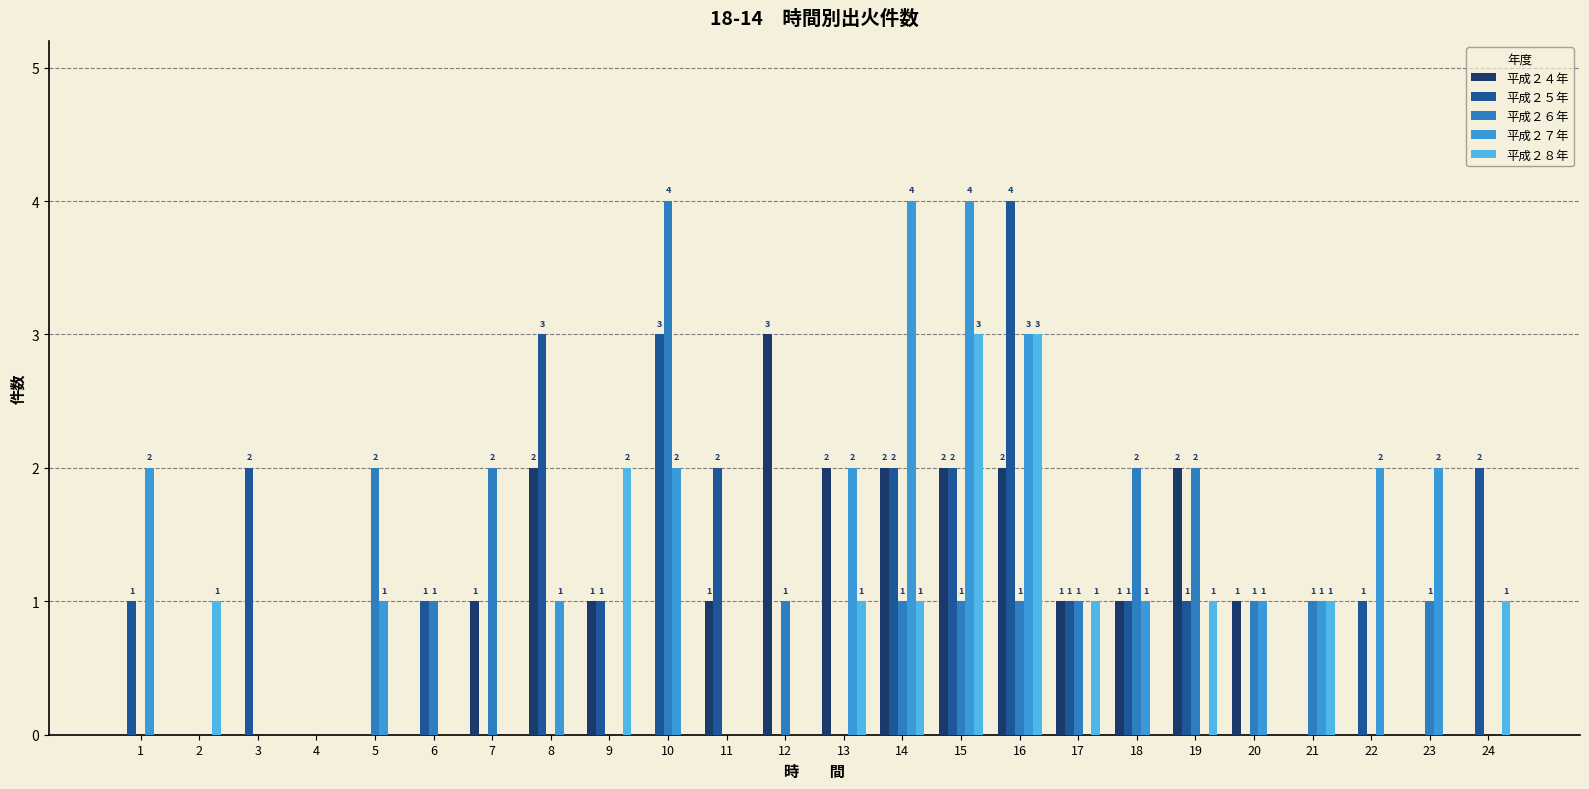

What is the sum of all 平成２８年 values?

15